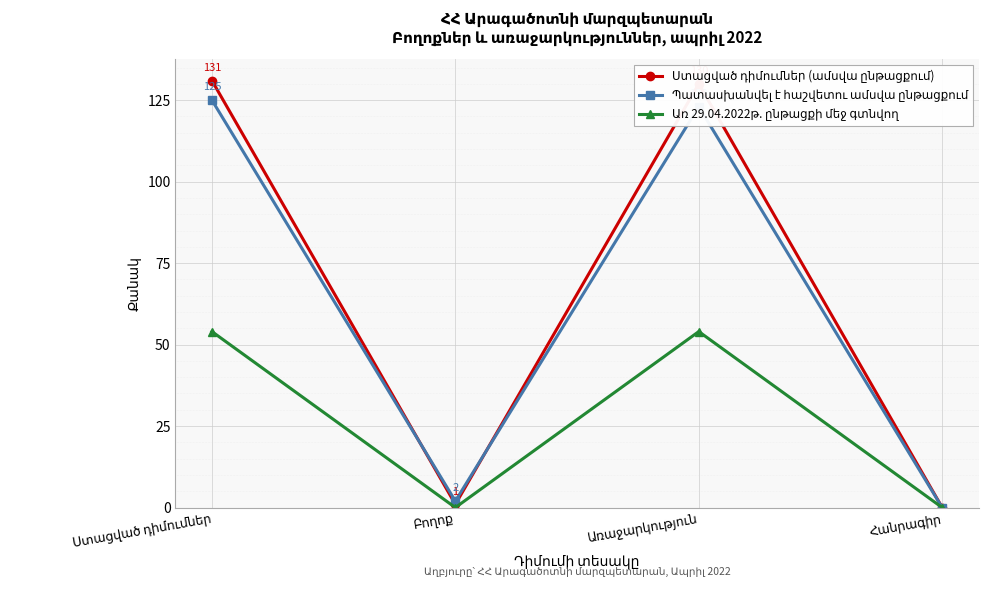

What is the maximum value shown in the chart?

131